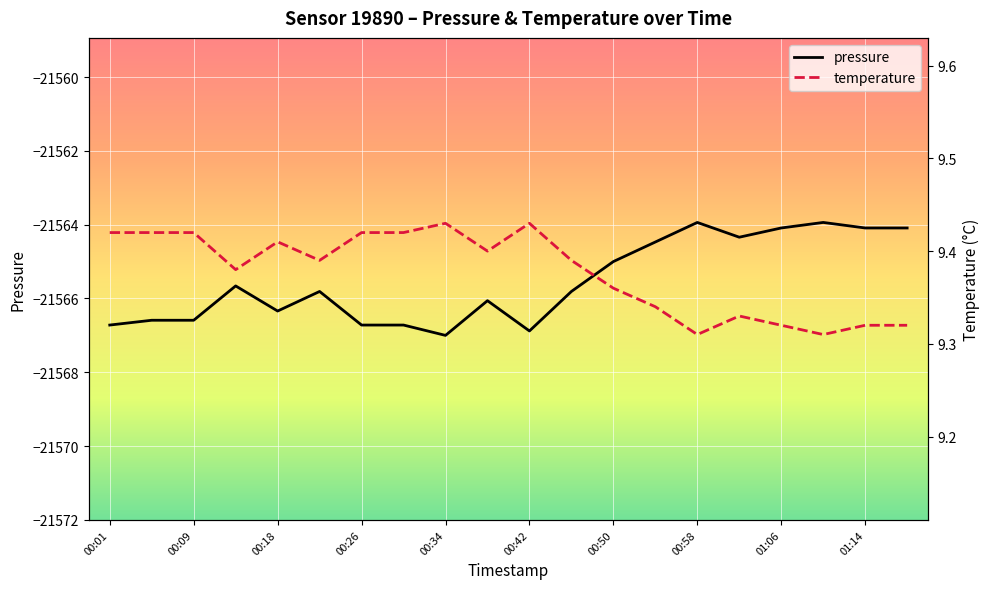

What is the highest value of the pressure series?

-21563.9